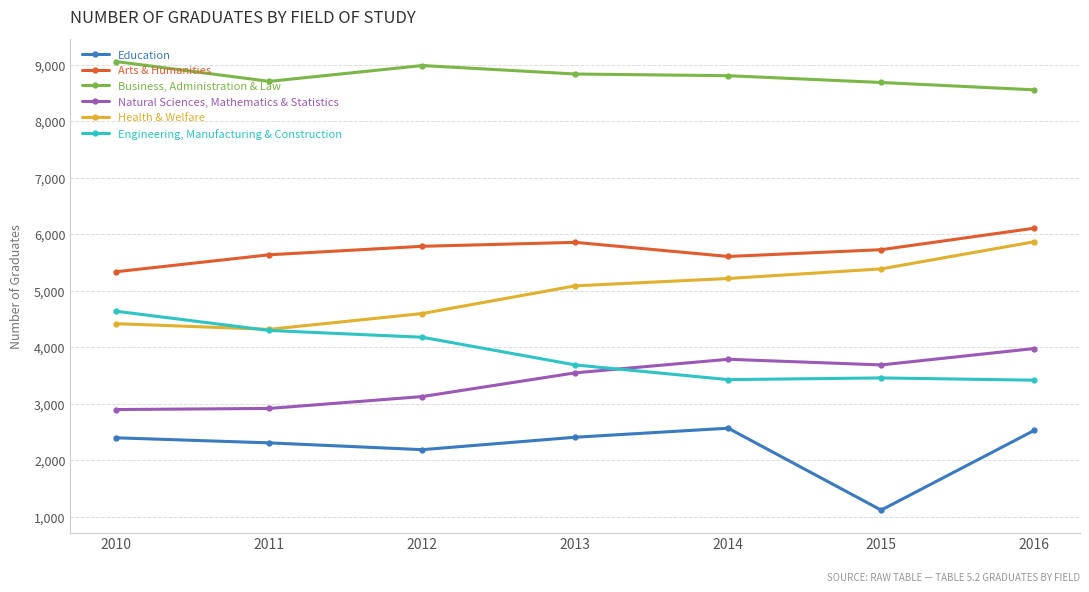

What is the sum of the Natural Sciences, Mathematics & Statistics values at 2011 and 2015?

6610